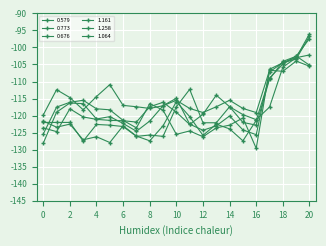

Reading left to right, transcribe all the data shown in this chart.

0.579: -119.8	-112.4	-114.7	-118.3	-114.4	-110.9	-117.0	-117.4	-117.9	-117.1	-115.5	-117.9	-119.1	-117.4	-115.5	-117.9	-119.1	-106.7	-107.0	-104.0	-105.5
0.773: -121.6	-123.4	-122.5	-127.1	-126.2	-127.9	-123.0	-126.0	-127.4	-123.0	-115.9	-120.3	-125.8	-122.5	-123.9	-127.4	-121.4	-109.0	-104.9	-102.5	-105.2
0.676: -122.0	-122.0	-122.0	-127.5	-122.6	-122.8	-123.2	-126.1	-125.7	-126.1	-117.4	-112.3	-122.1	-122.1	-117.4	-119.7	-121.2	-117.5	-105.8	-103.0	-102.2
1.161: -128.1	-119.0	-116.3	-116.5	-121.0	-120.3	-122.3	-124.6	-121.6	-117.1	-114.9	-122.5	-124.3	-123.0	-120.1	-124.2	-125.6	-107.2	-104.4	-103.0	-96.0
1.258: -125.4	-117.5	-116.1	-115.5	-118.0	-118.3	-121.4	-123.6	-116.5	-118.4	-125.5	-124.5	-126.2	-123.6	-122.8	-120.7	-129.6	-106.4	-104.5	-103.4	-96.7
1.064: -123.6	-124.7	-118.0	-120.4	-121.1	-121.4	-121.5	-121.9	-117.4	-116.1	-119.0	-122.6	-119.6	-114.0	-117.4	-122.0	-122.8	-109.3	-104.1	-102.6	-97.4